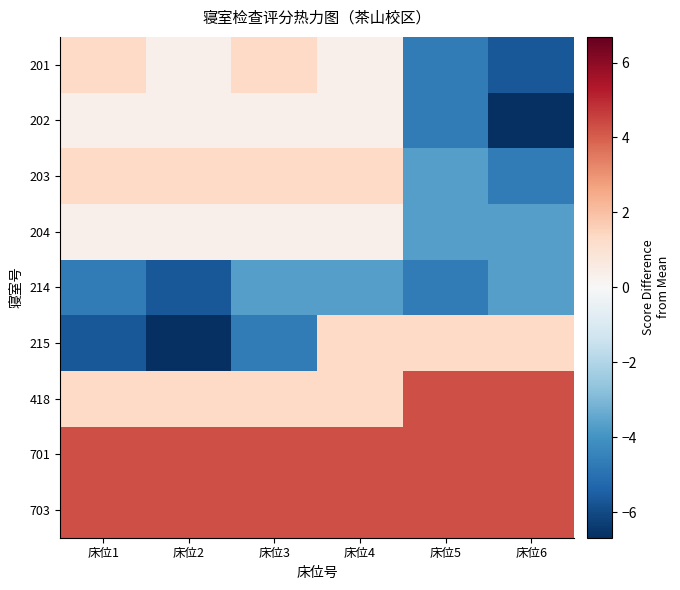

Rank the series at 床位1 from lowest to highest value.

215, 214, 202, 204, 201, 203, 418, 701, 703